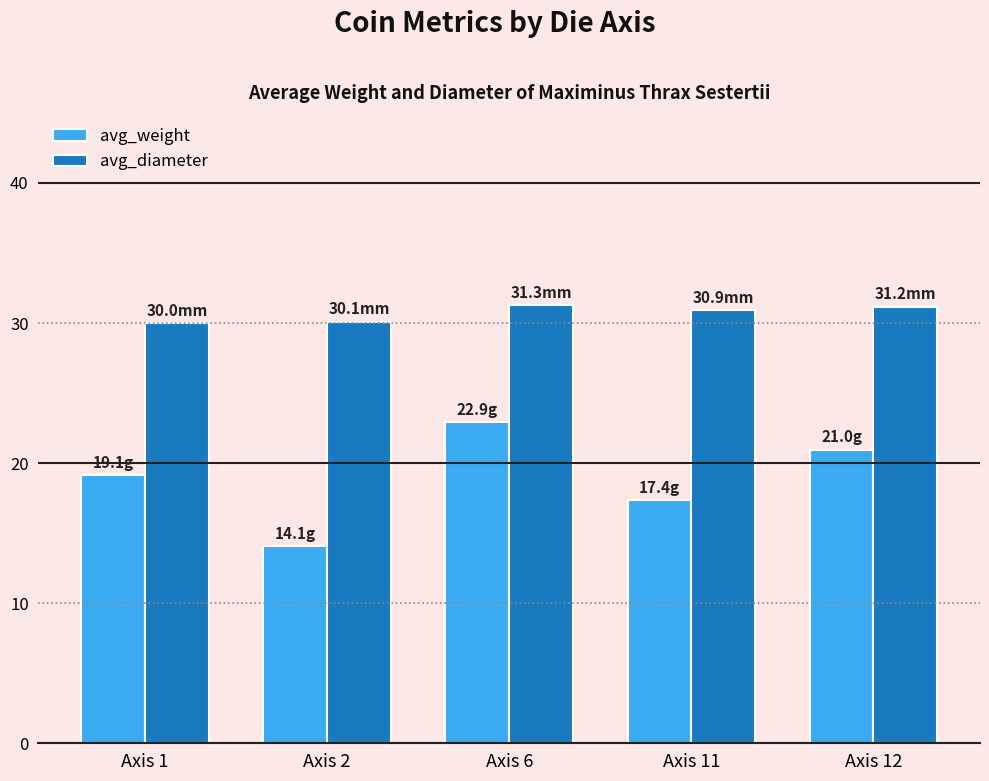

What is the greatest value displayed?

31.3